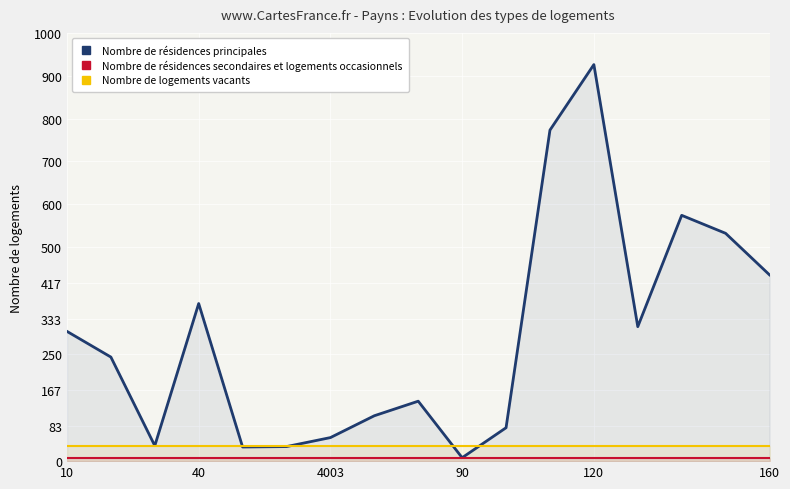

How many series are shown in this chart?

3